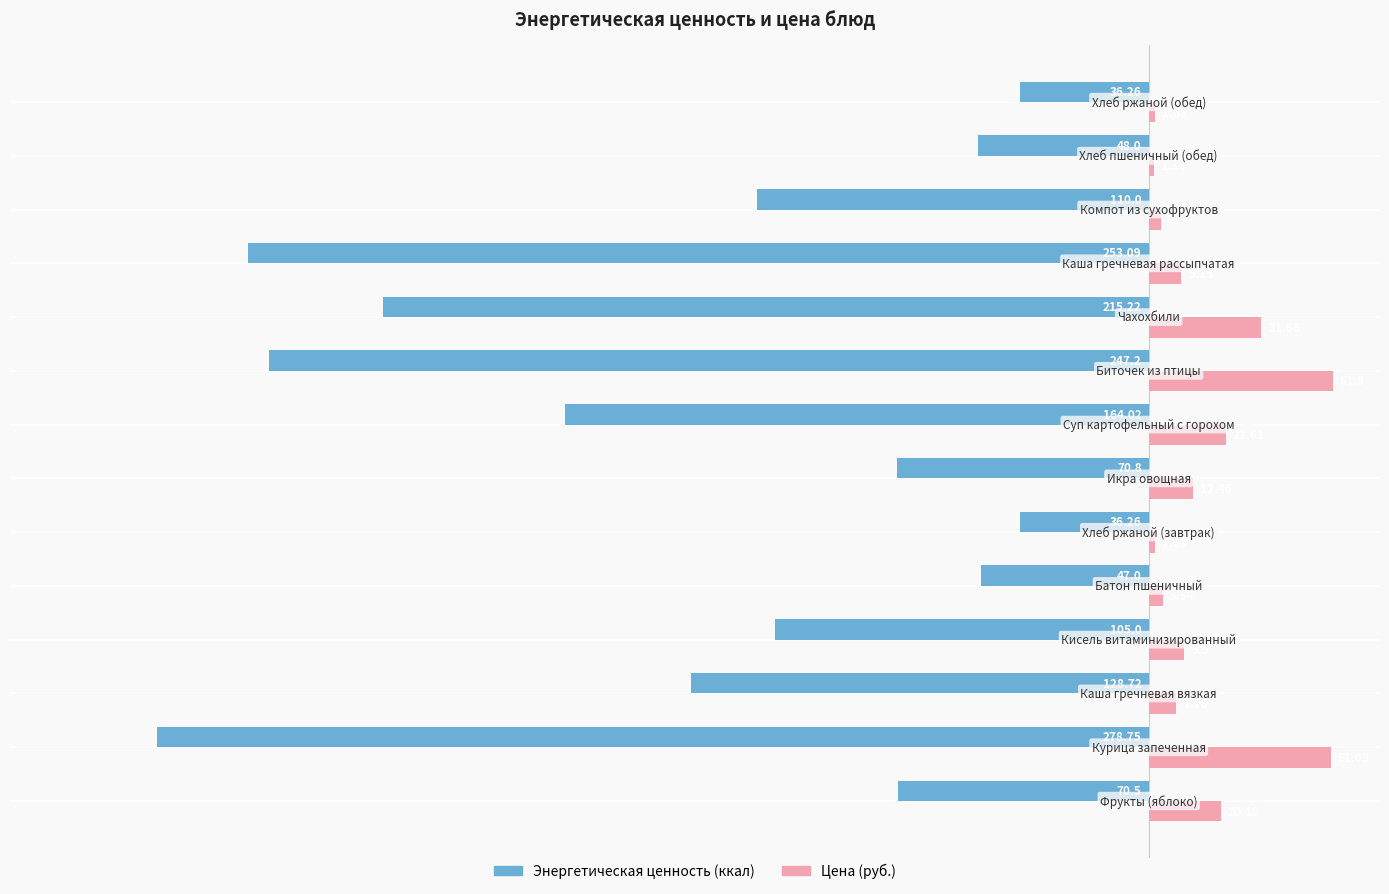

Which series has the widest spread of values?

Энергетическая ценность (ккал)